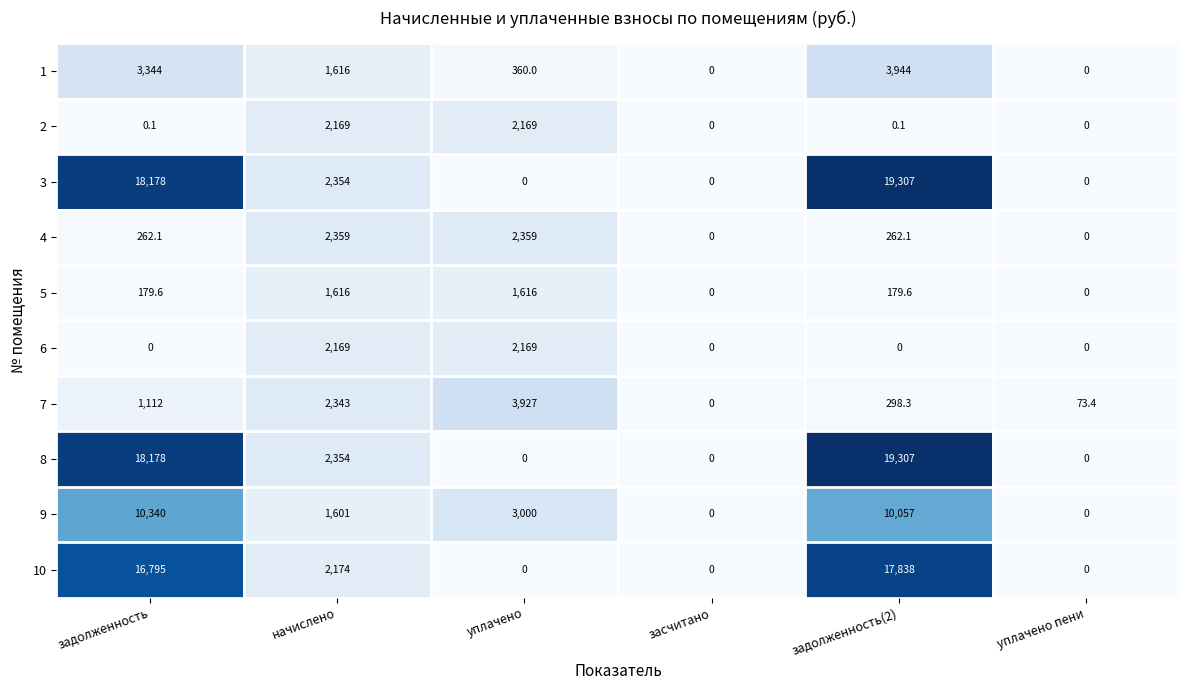

What is the difference between the highest and lowest values at задолженность?

18178.0